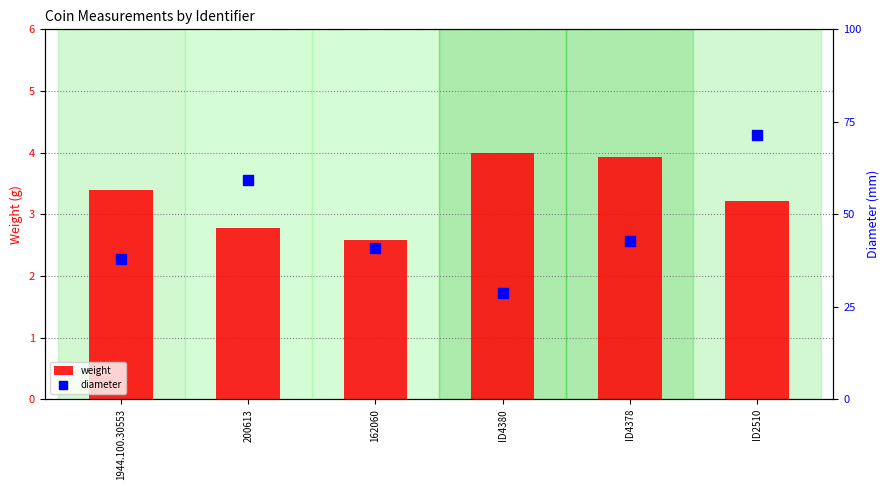

Which series has the widest spread of Y values?

diameter